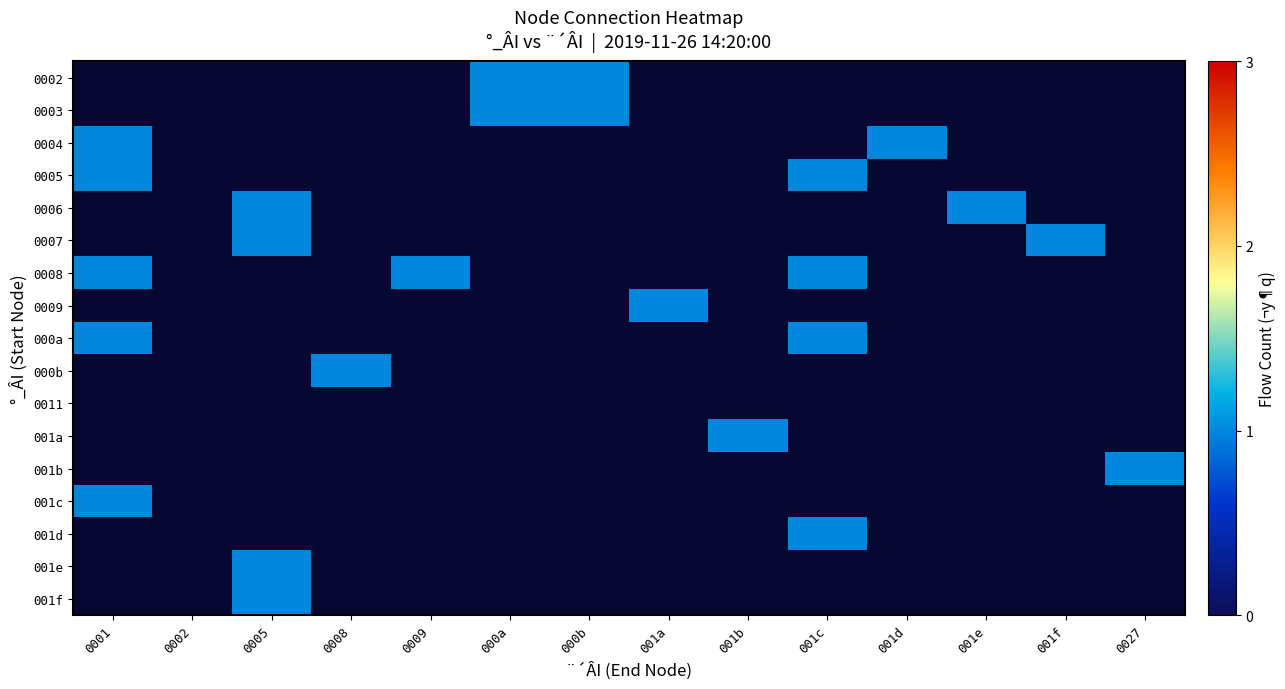

What is the maximum value shown in the chart?

1